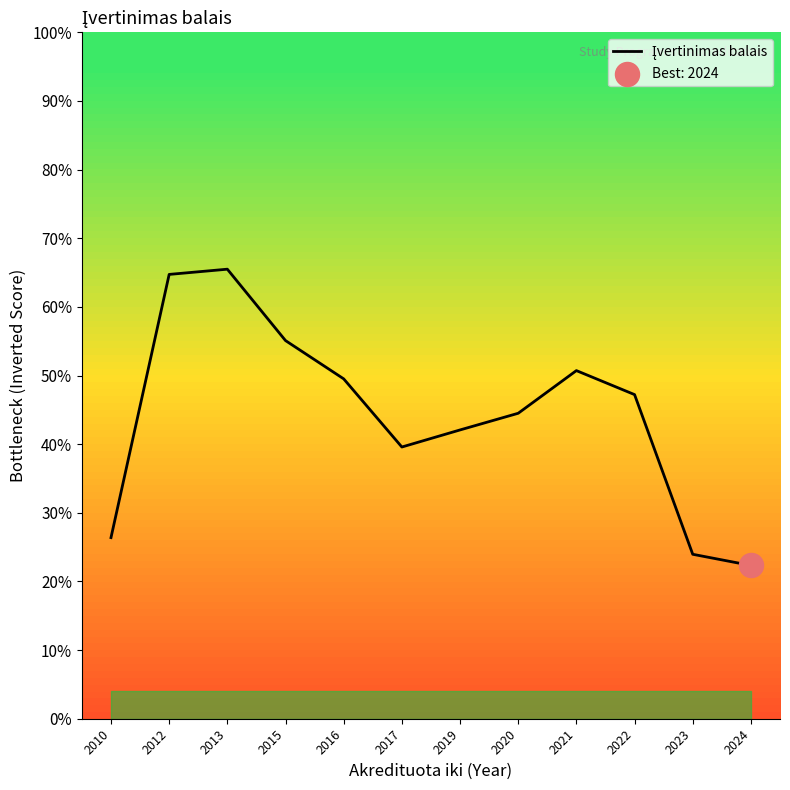

What is the change in value from 2022 to 2023?

-0.2